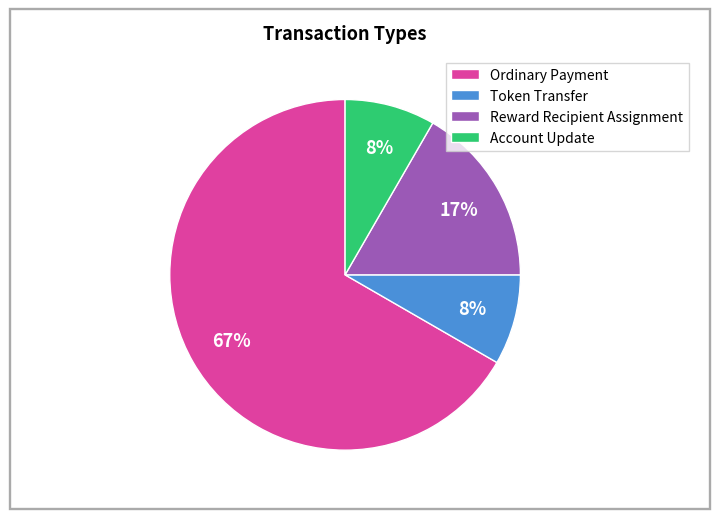

Is the sum of Token Transfer and Reward Recipient Assignment greater than half?

No